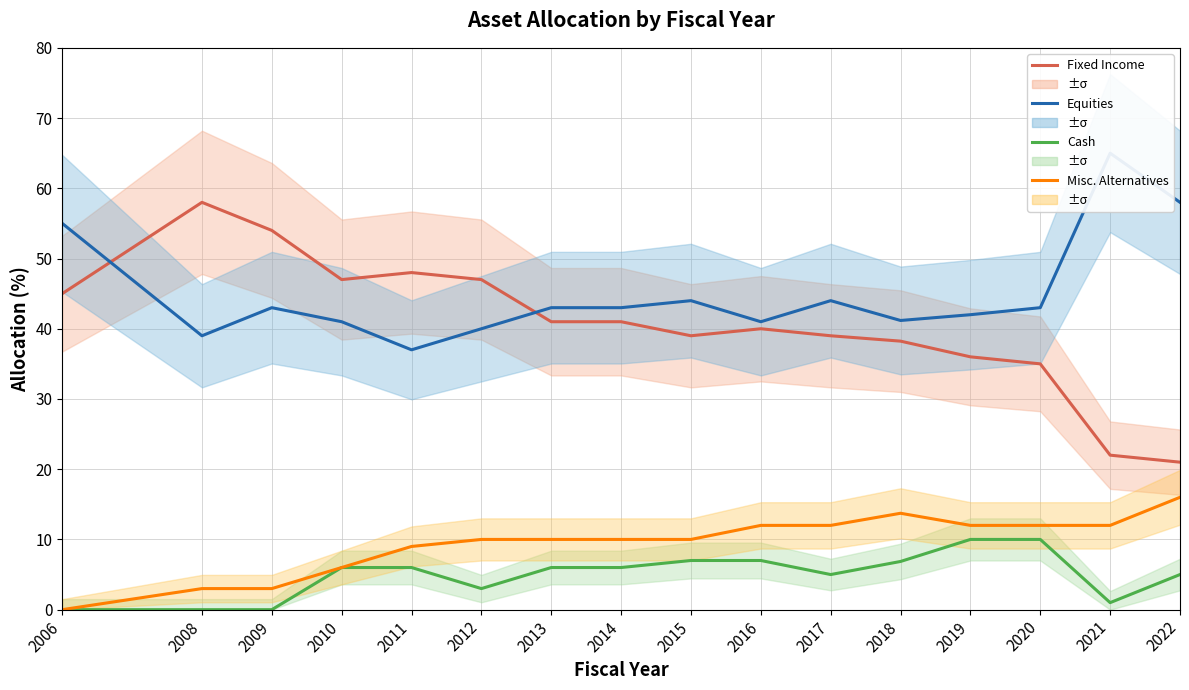

What are all the series names shown in the legend?

Fixed Income, Equities, Cash, Misc. Alternatives